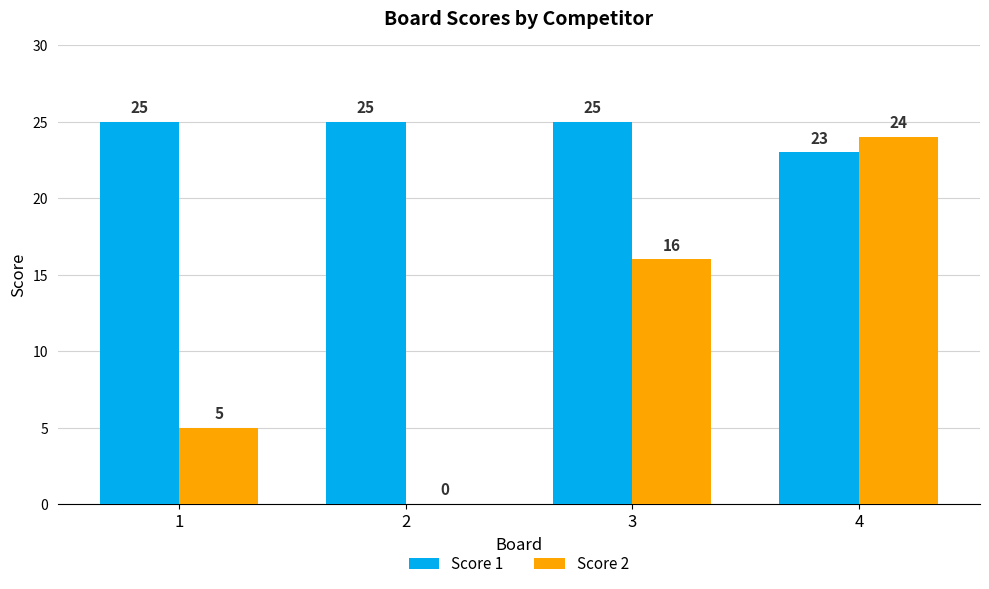

Reading left to right, transcribe all the data shown in this chart.

Score 1: 1=25	2=25	3=25	4=23
Score 2: 1=5	2=0	3=16	4=24